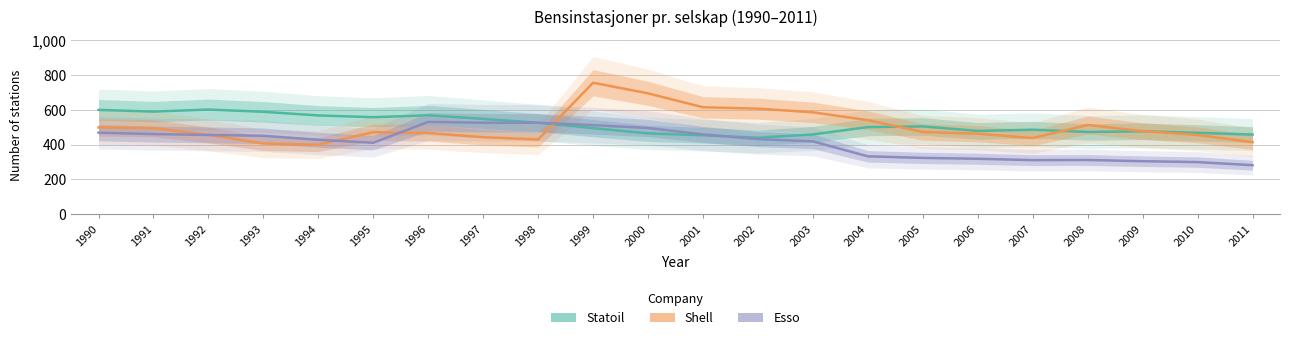

What is the value of the Statoil point at the 1st from the left?

599